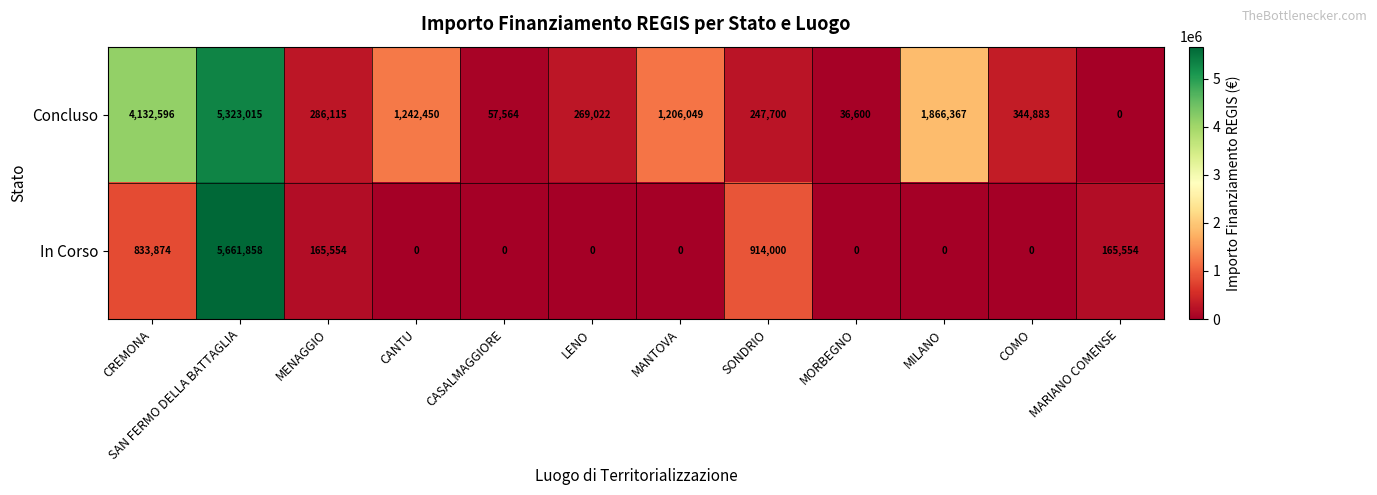

Which series changed the most between MENAGGIO and CANTU?

Concluso